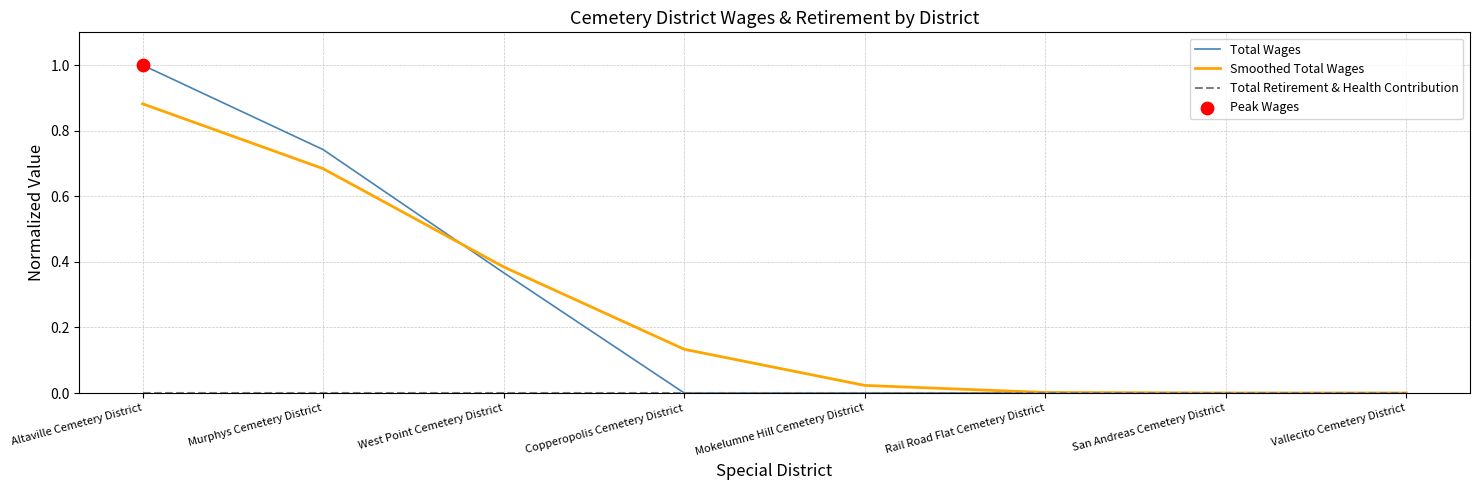

What is the total value across all series at Murphys Cemetery District?

1.4